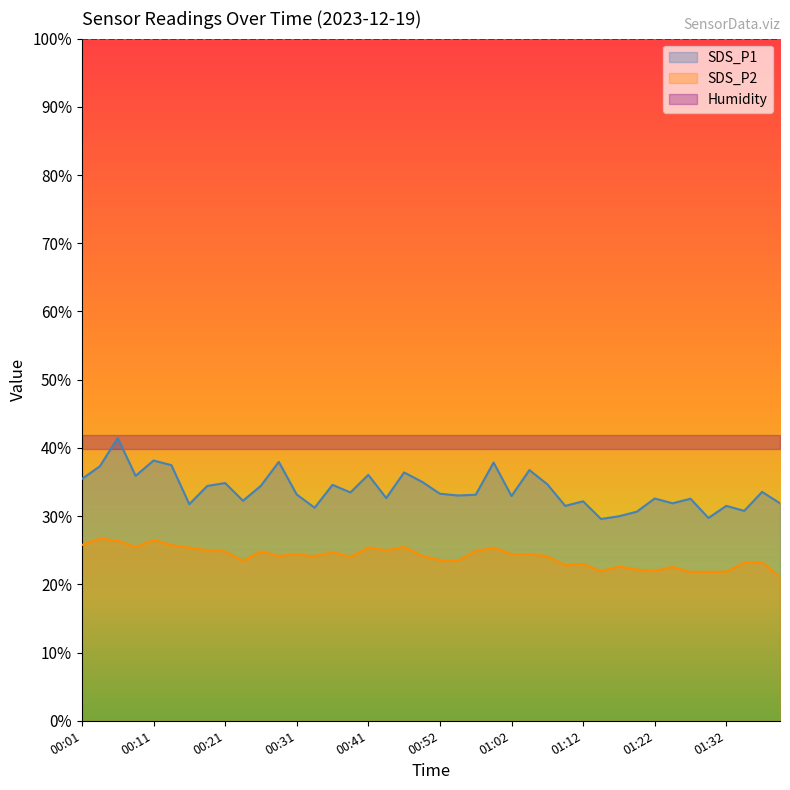

Rank the categories by SDS_P1 value from lowest to highest.

01:15, 01:30, 01:17, 01:20, 01:35, 00:34, 01:10, 01:32, 00:16, 01:25, 01:40, 01:12, 00:24, 01:27, 01:22, 00:44, 01:02, 00:54, 00:57, 00:31, 00:52, 00:39, 01:37, 00:19, 00:26, 00:36, 01:07, 00:21, 00:49, 00:01, 00:09, 00:41, 00:46, 01:04, 00:04, 00:14, 00:59, 00:29, 00:11, 00:06